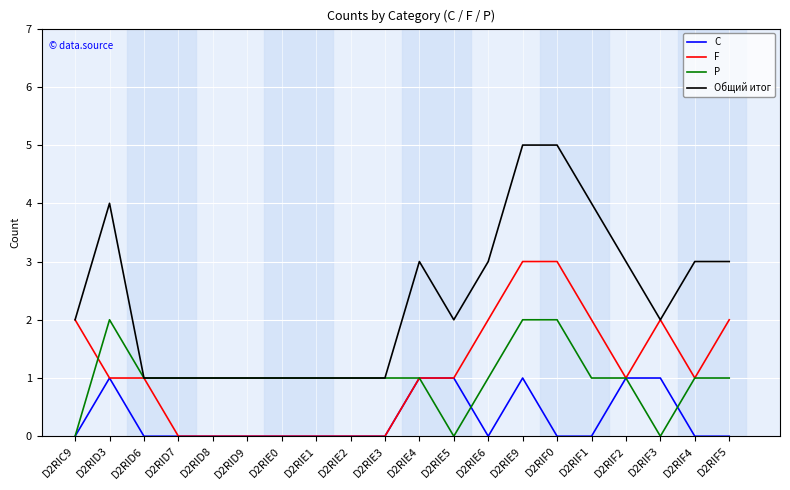

Reading left to right, extract all data points from this chart.

C: D2RIC9=0	D2RID3=1	D2RID6=0	D2RID7=0	D2RID8=0	D2RID9=0	D2RIE0=0	D2RIE1=0	D2RIE2=0	D2RIE3=0	D2RIE4=1	D2RIE5=1	D2RIE6=0	D2RIE9=1	D2RIF0=0	D2RIF1=0	D2RIF2=1	D2RIF3=1	D2RIF4=0	D2RIF5=0
F: D2RIC9=2	D2RID3=1	D2RID6=1	D2RID7=0	D2RID8=0	D2RID9=0	D2RIE0=0	D2RIE1=0	D2RIE2=0	D2RIE3=0	D2RIE4=1	D2RIE5=1	D2RIE6=2	D2RIE9=3	D2RIF0=3	D2RIF1=2	D2RIF2=1	D2RIF3=2	D2RIF4=1	D2RIF5=2
P: D2RIC9=0	D2RID3=2	D2RID6=1	D2RID7=1	D2RID8=1	D2RID9=1	D2RIE0=1	D2RIE1=1	D2RIE2=1	D2RIE3=1	D2RIE4=1	D2RIE5=0	D2RIE6=1	D2RIE9=2	D2RIF0=2	D2RIF1=1	D2RIF2=1	D2RIF3=0	D2RIF4=1	D2RIF5=1
Общий итог: D2RIC9=2	D2RID3=4	D2RID6=1	D2RID7=1	D2RID8=1	D2RID9=1	D2RIE0=1	D2RIE1=1	D2RIE2=1	D2RIE3=1	D2RIE4=3	D2RIE5=2	D2RIE6=3	D2RIE9=5	D2RIF0=5	D2RIF1=4	D2RIF2=3	D2RIF3=2	D2RIF4=3	D2RIF5=3